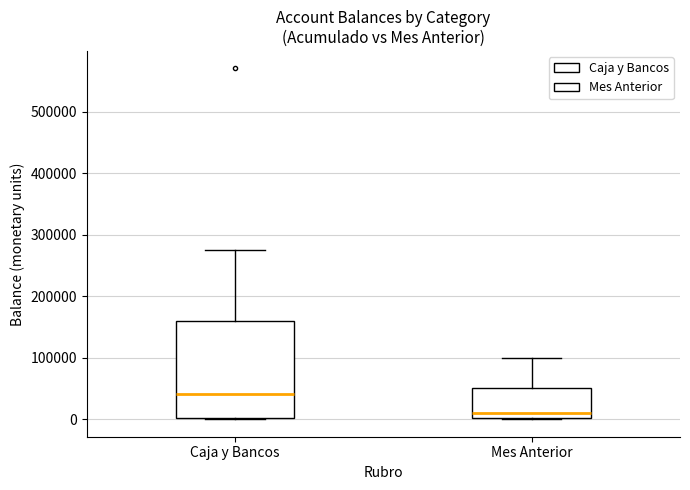

Reading left to right, read every box against the y-axis: the position of its median line, the range the box covers, and the ends of its whiskers. The values are not printed on the chart, so give them approximately, as read against the axis.

Caja y Bancos: median 40000, box 0 to 160000, whiskers 0 to 270000
Mes Anterior: median 10000, box 0 to 50000, whiskers 0 to 100000